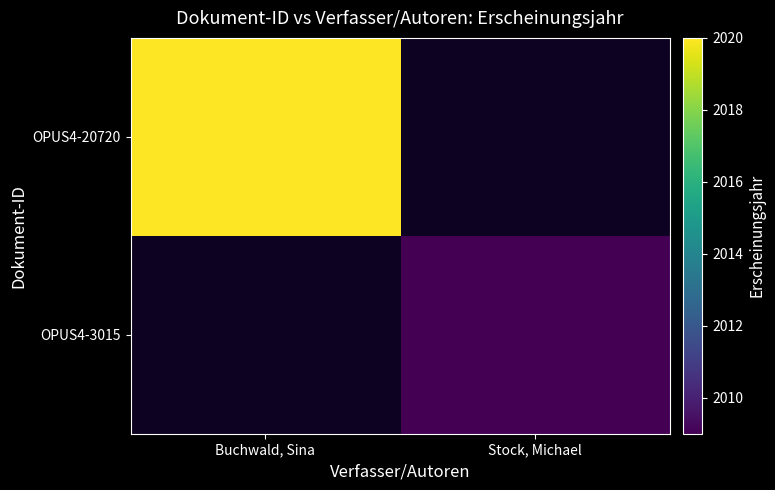

How many values in OPUS4-3015 are above zero?

1